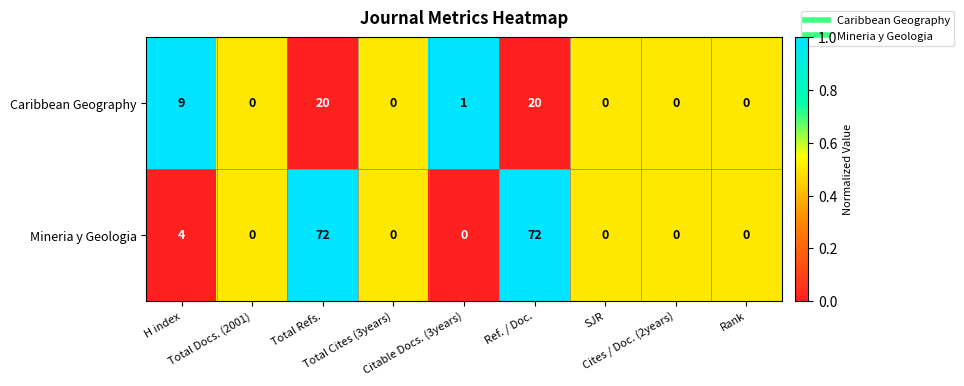

What is the sum of all Caribbean Geography values?

50